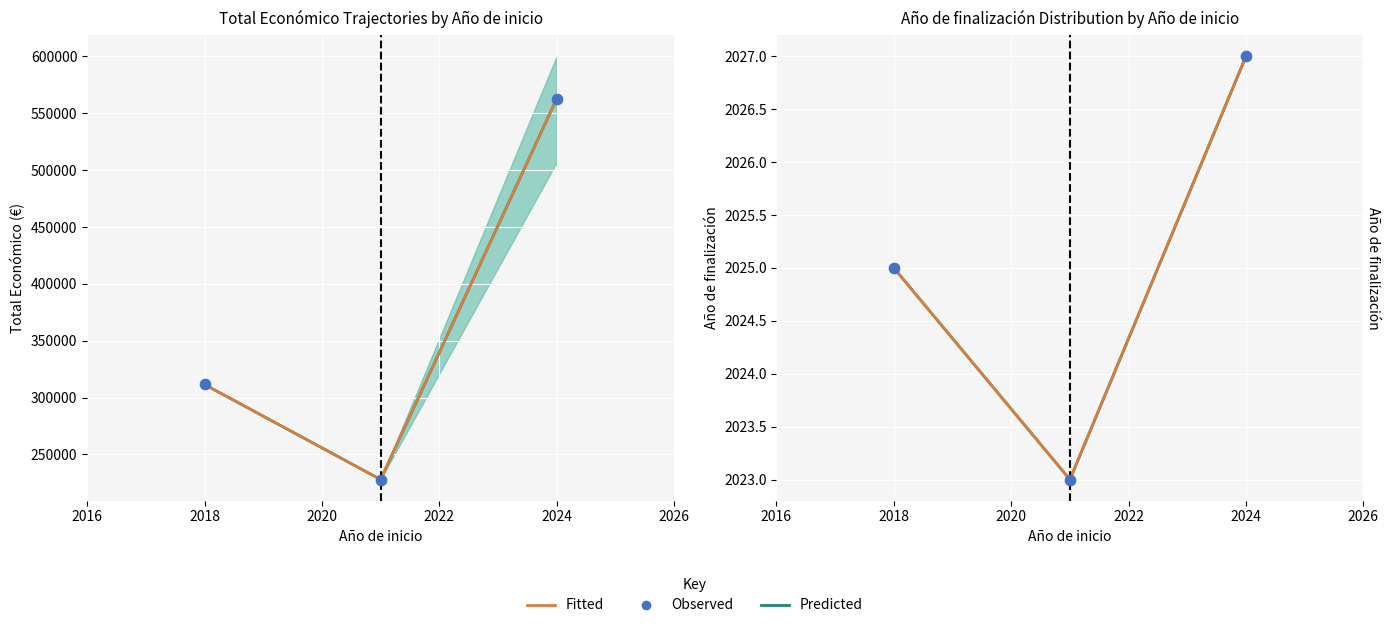

What is the total value across all series at 2024?

6081